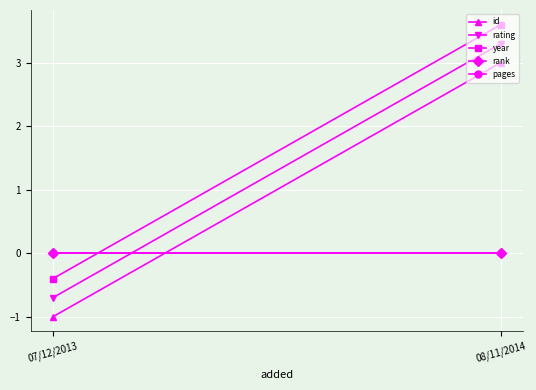

What is the average value of the id series?

1.0